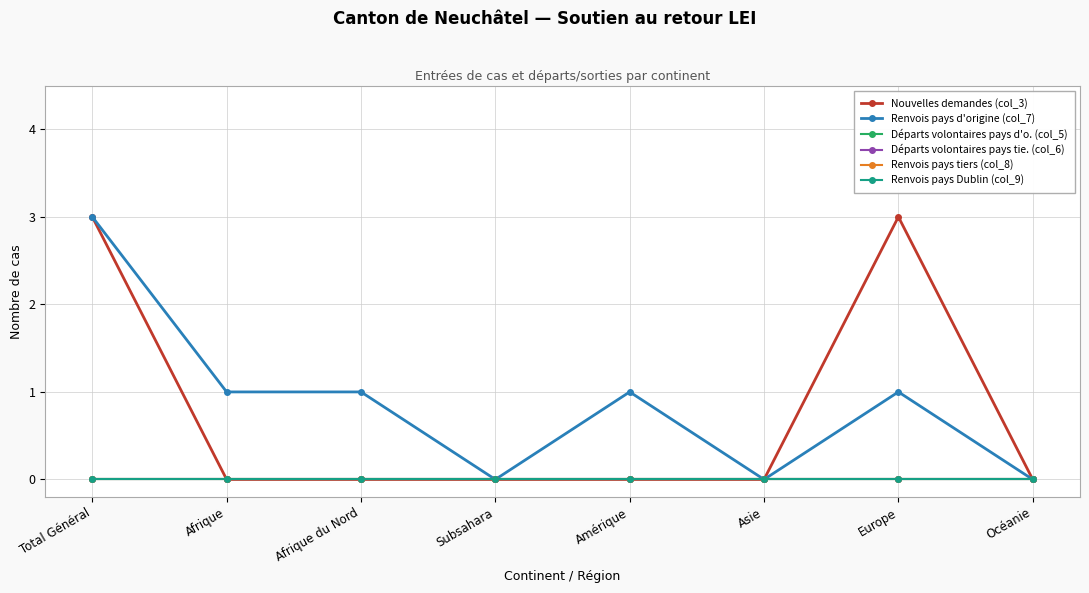

How many distinct data groups are displayed?

6